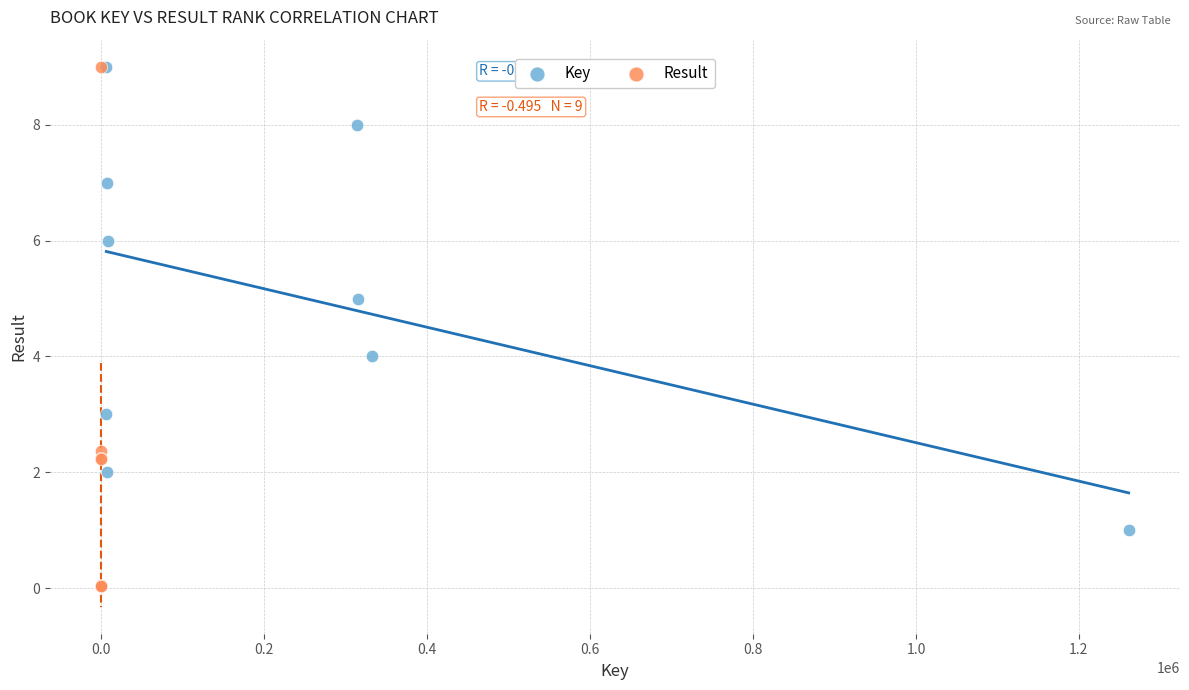

Which series has the largest Y range (max minus min)?

Result